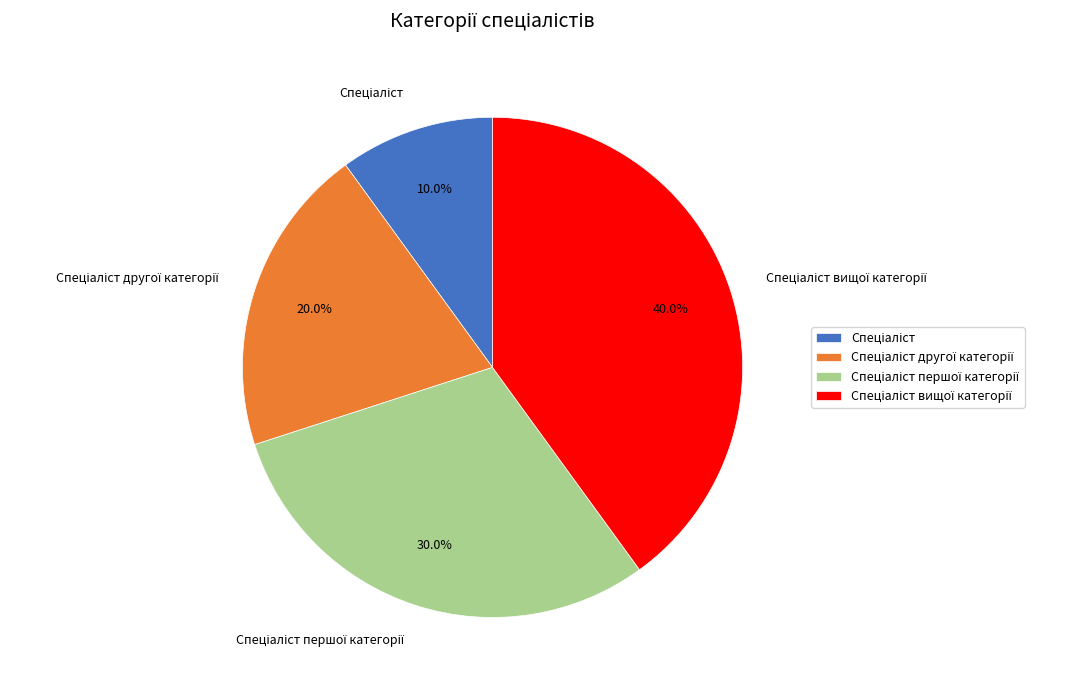

To the nearest percent, what is the difference between the largest and smallest slice percentages?

30%